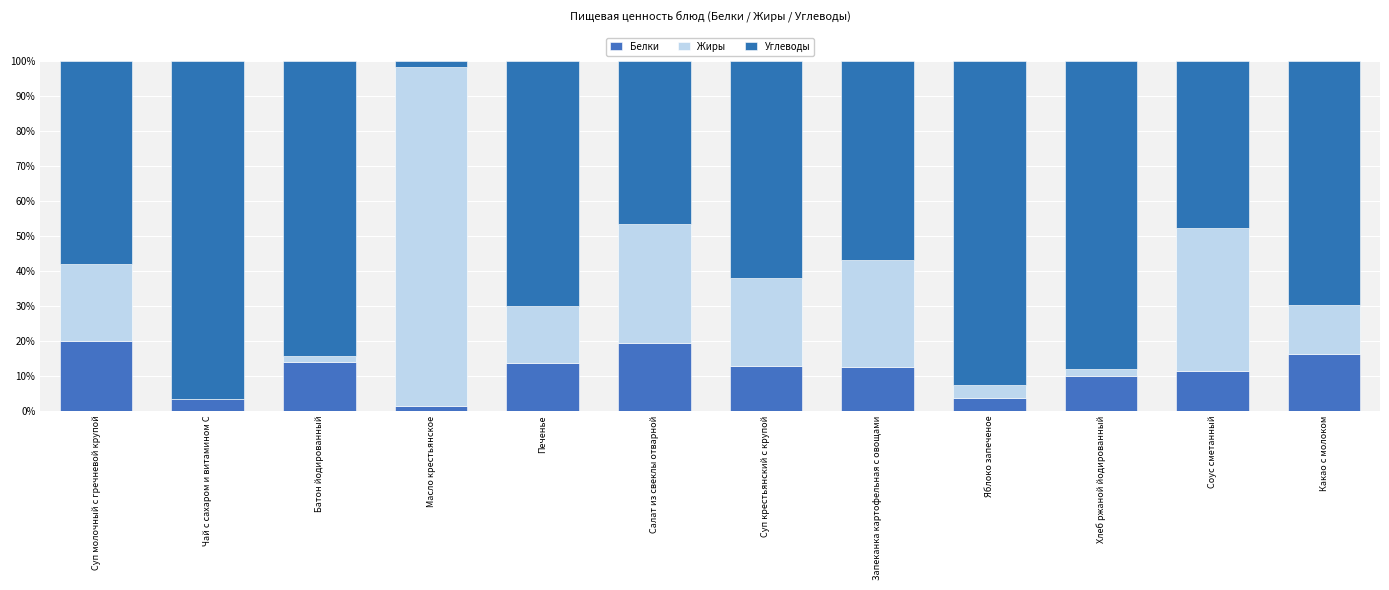

How many categories are shown in the chart?

12